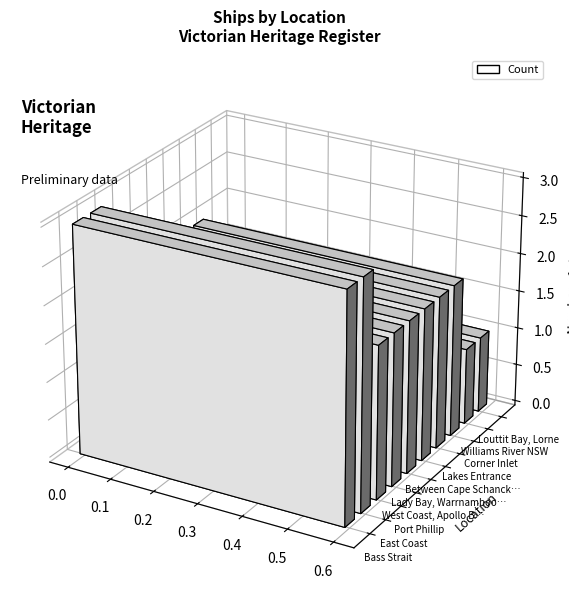

Rank the categories by value from highest to lowest.

Bass Strait, East Coast, Port Phillip, West Coast, Apollo Bay, Lady Bay, Warrnambool, Between Cape Schanck and Point Nepean, Lakes Entrance, Corner Inlet, Williams River NSW, Louttit Bay, Lorne